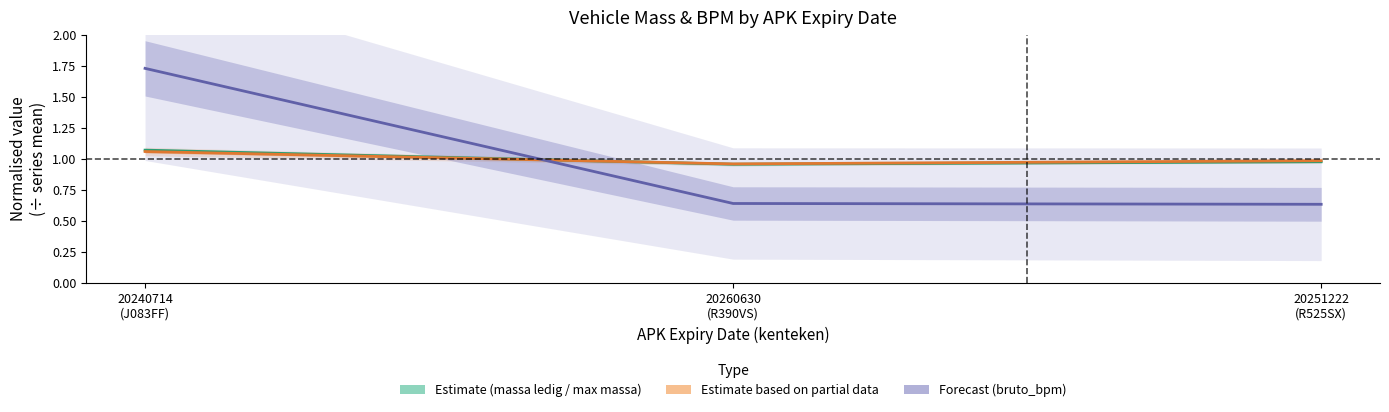

What position from the left is 20251222 (R525SX)?

3